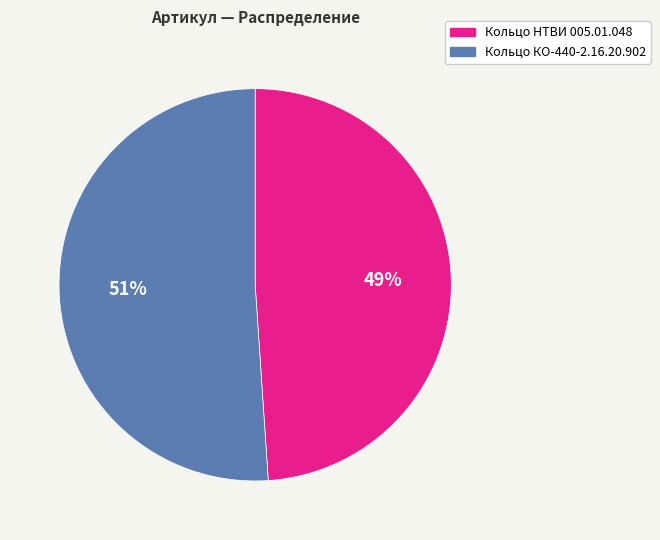

Is the sum of Кольцо КО-440-2.16.20.902 and Кольцо НТВИ 005.01.048 greater than half?

Yes